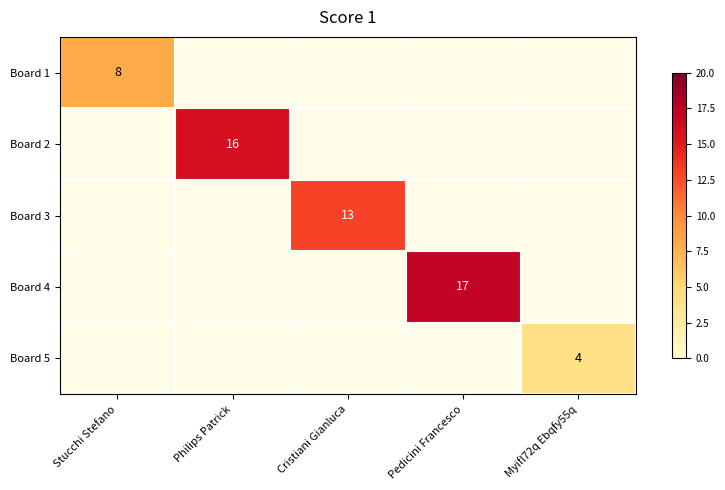

Is it true that Board 2 equals 9 at Philips Patrick?

False